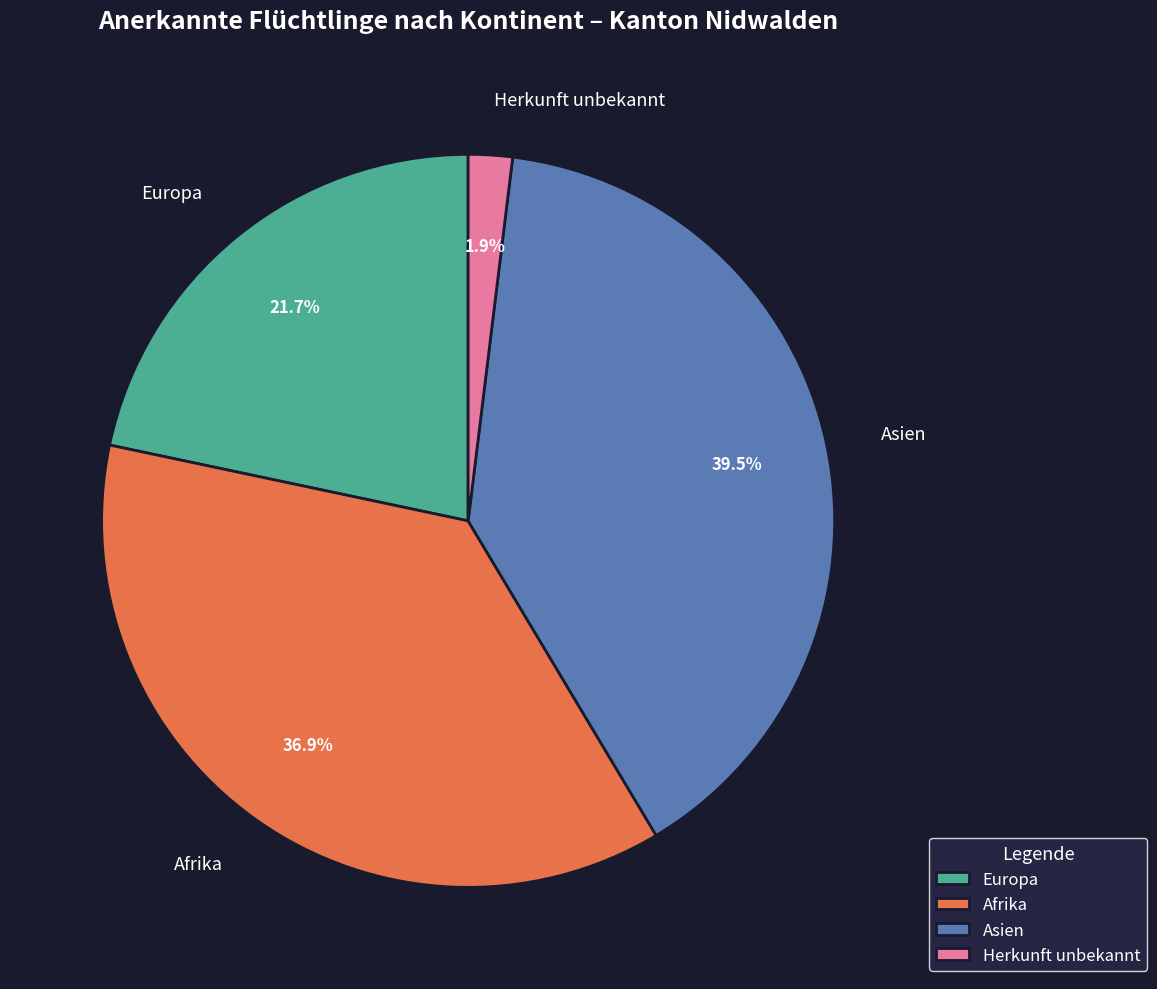

To the nearest percent, what portion does Afrika represent?

37%